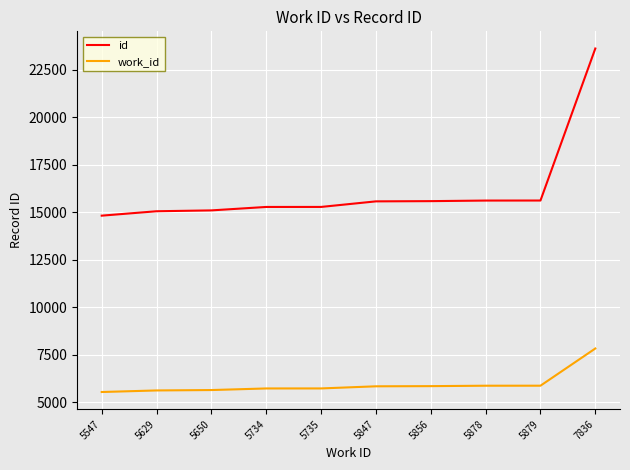

Which label corresponds to the largest value in the chart?

7836